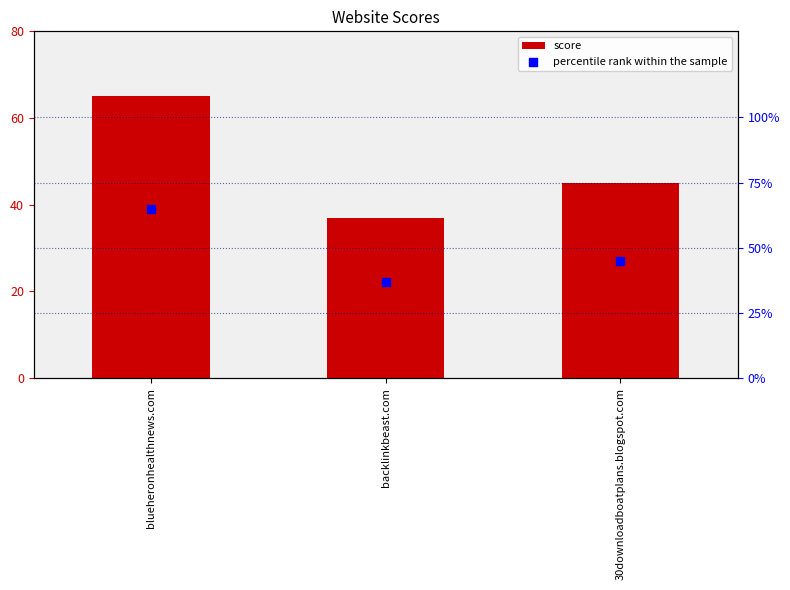

Is the value of percentile rank within the sample at backlinkbeast.com greater than the value of score at 30downloadboatplans.blogspot.com?

No